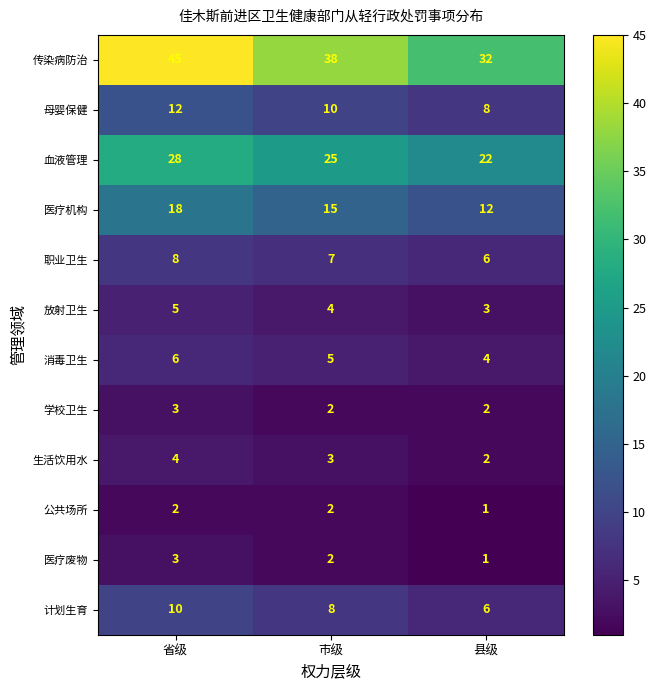

Count the 生活饮用水 values in the range 2 to 4.

3